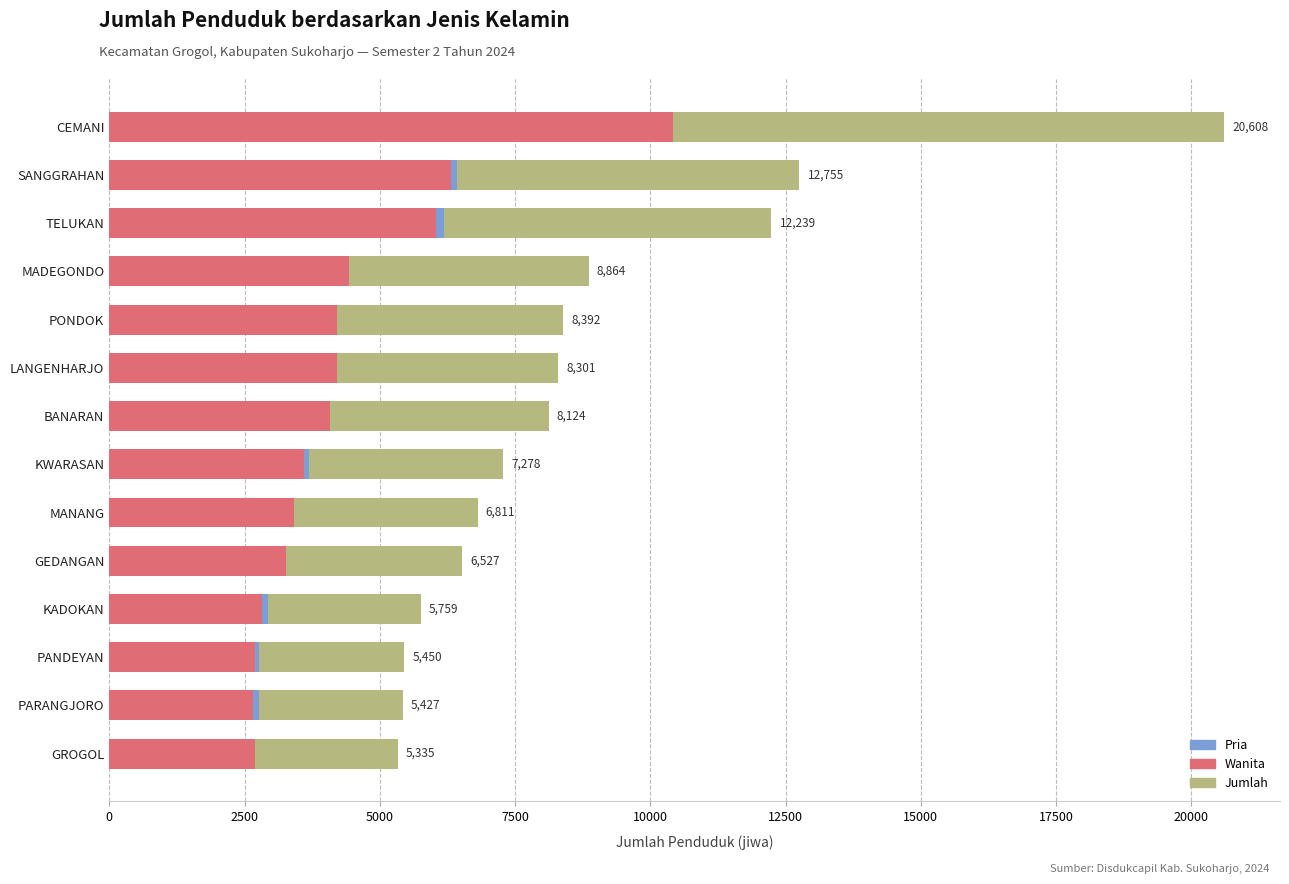

Which series changed the most between PANDEYAN and BANARAN?

Jumlah